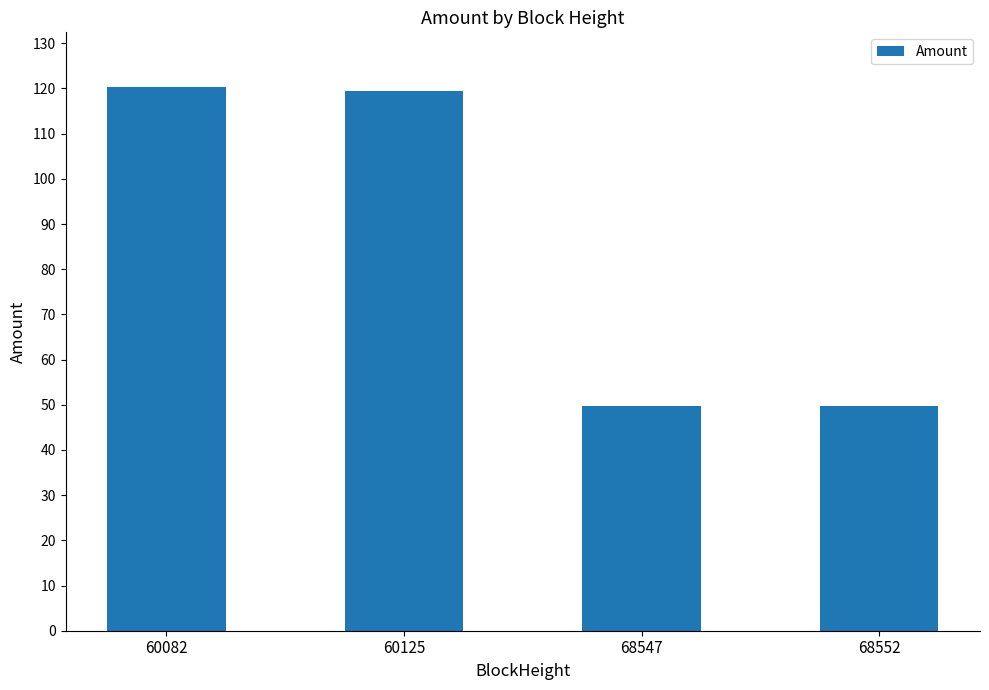

True or false: the data shows 158.6 at 60125.

False